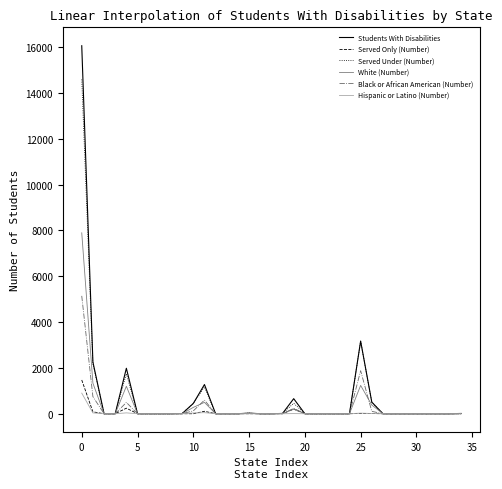

Which series has the largest range (max minus min)?

Students With Disabilities